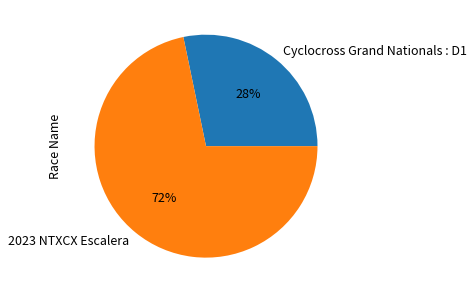

Rank the categories by value from lowest to highest.

Cyclocross Grand Nationals : D1, 2023 NTXCX Escalera